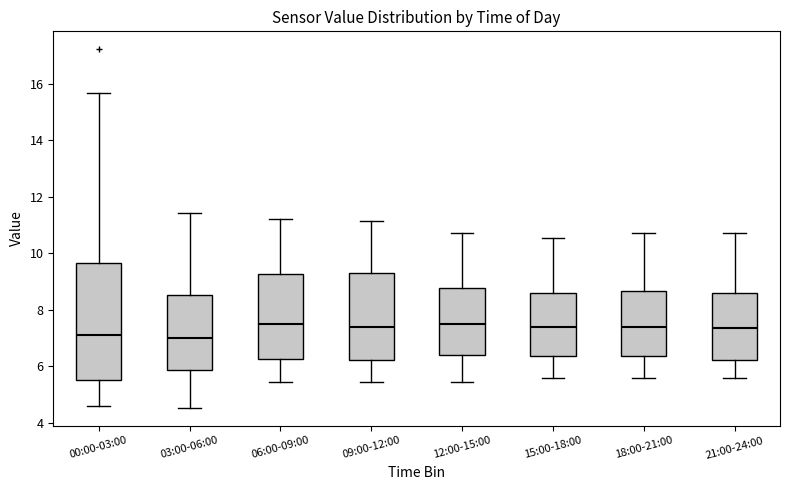

Reading left to right, transcribe this box plot: for each box, give where its median line is, the range the box spans, and where its two whiskers end, as read against the y-axis. The values are not printed on the chart, so give them approximately, as read against the axis.

00:00-03:00: median 7.2, box 5.6 to 9.6, whiskers 4.6 to 15.6
03:00-06:00: median 7.0, box 5.8 to 8.6, whiskers 4.6 to 11.4
06:00-09:00: median 7.4, box 6.2 to 9.2, whiskers 5.4 to 11.2
09:00-12:00: median 7.4, box 6.2 to 9.4, whiskers 5.4 to 11.2
12:00-15:00: median 7.4, box 6.4 to 8.8, whiskers 5.4 to 10.8
15:00-18:00: median 7.4, box 6.4 to 8.6, whiskers 5.6 to 10.6
18:00-21:00: median 7.4, box 6.4 to 8.6, whiskers 5.6 to 10.8
21:00-24:00: median 7.4, box 6.2 to 8.6, whiskers 5.6 to 10.8